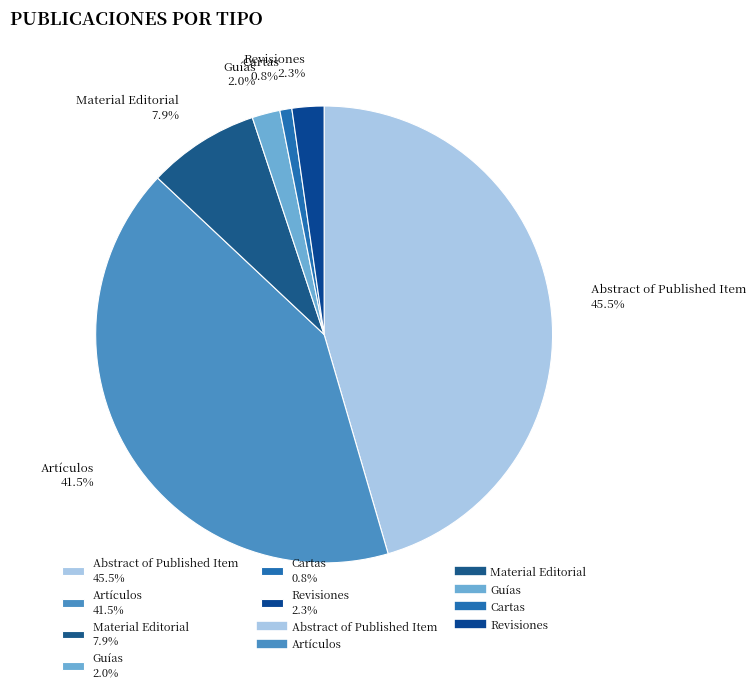

Approximately how many times larger is the value at Material Editorial 7.9% compared to Cartas 0.8%?

9.3